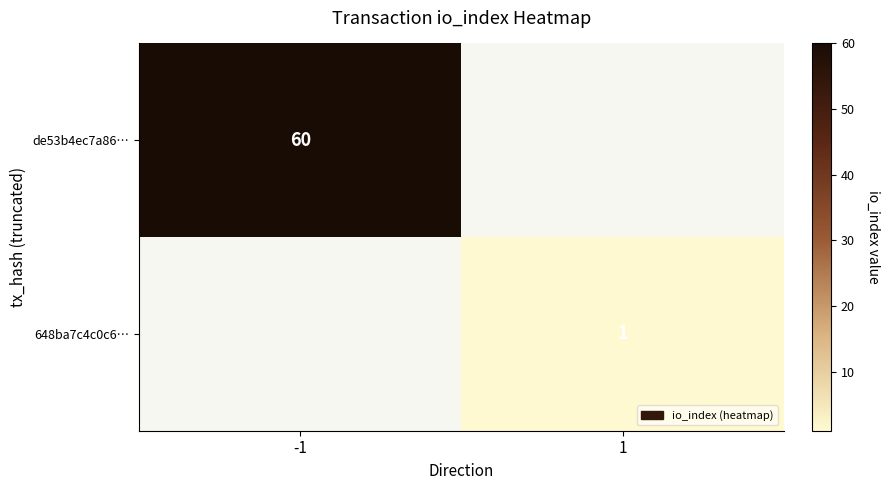

Is the value of 648ba7c4c0c6… at 1 greater than the value of de53b4ec7a86… at -1?

No